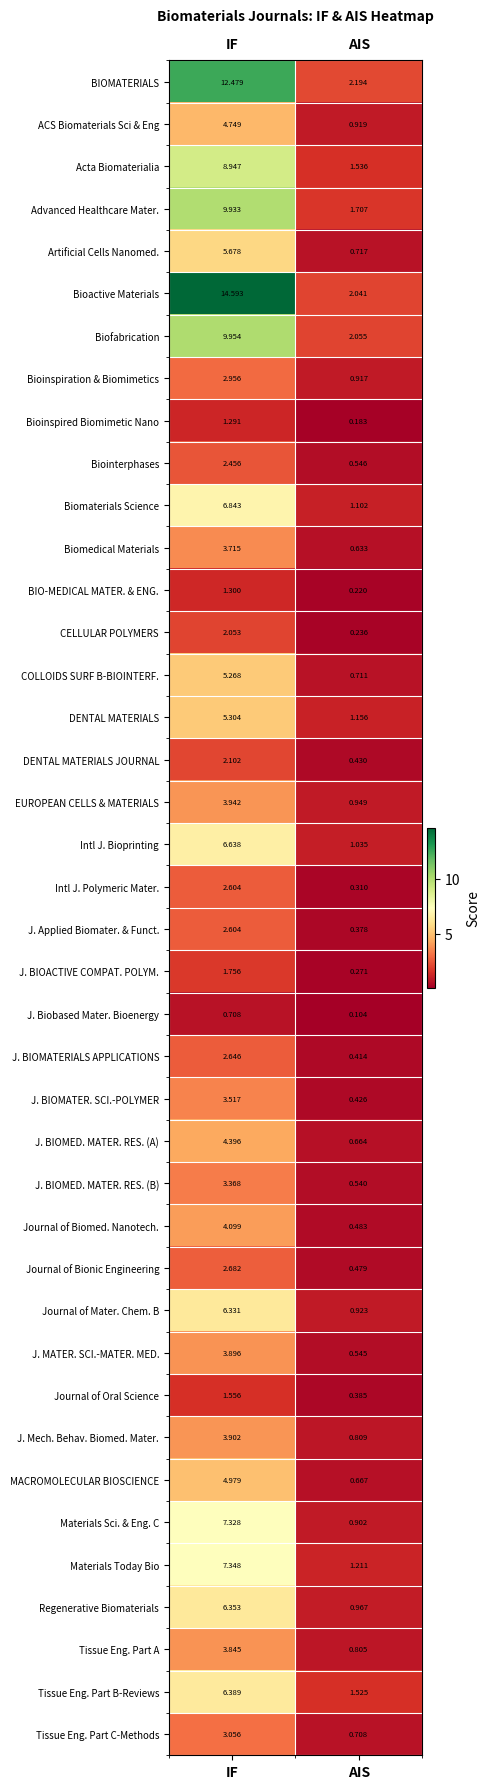

At which label does CELLULAR POLYMERS first exceed 2?

IF